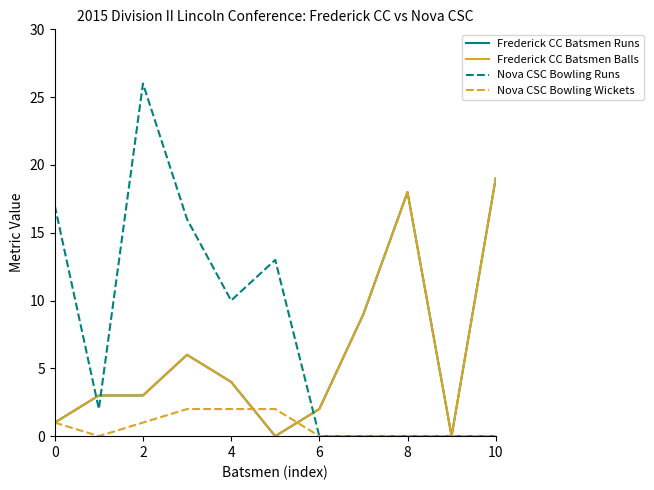

What is the label of the 7th point from the left?

6